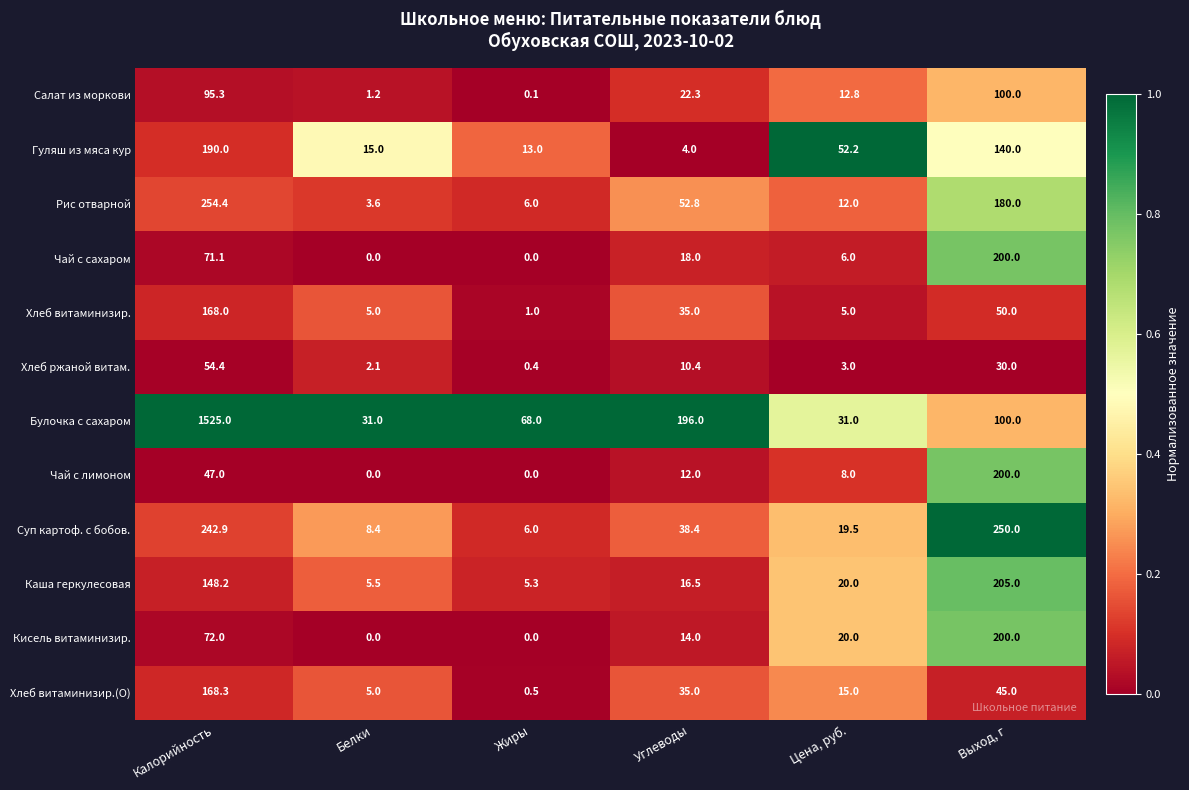

What is the average value of the Хлеб витаминизир.(О) series?

44.8